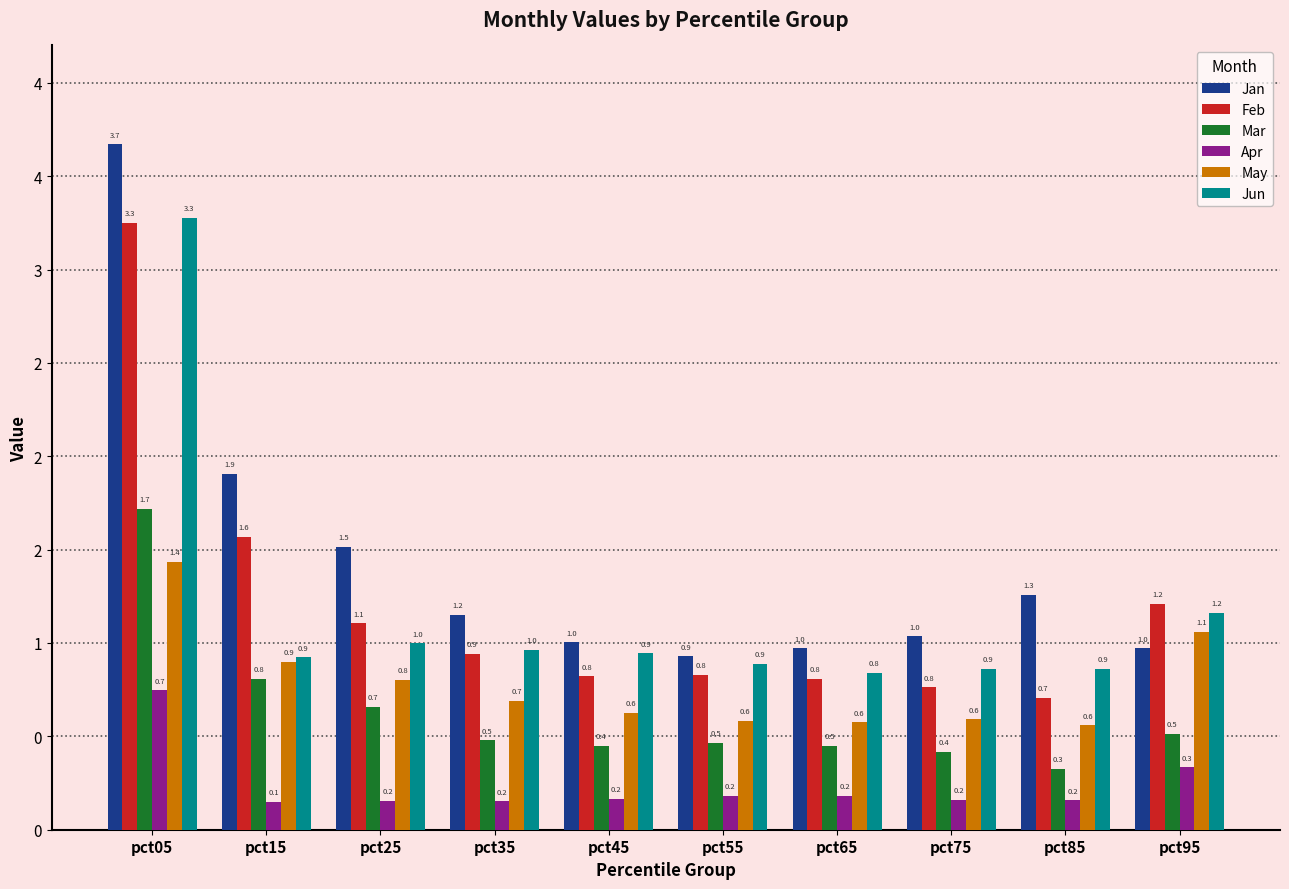

What are all the series names shown in the legend?

Jan, Feb, Mar, Apr, May, Jun